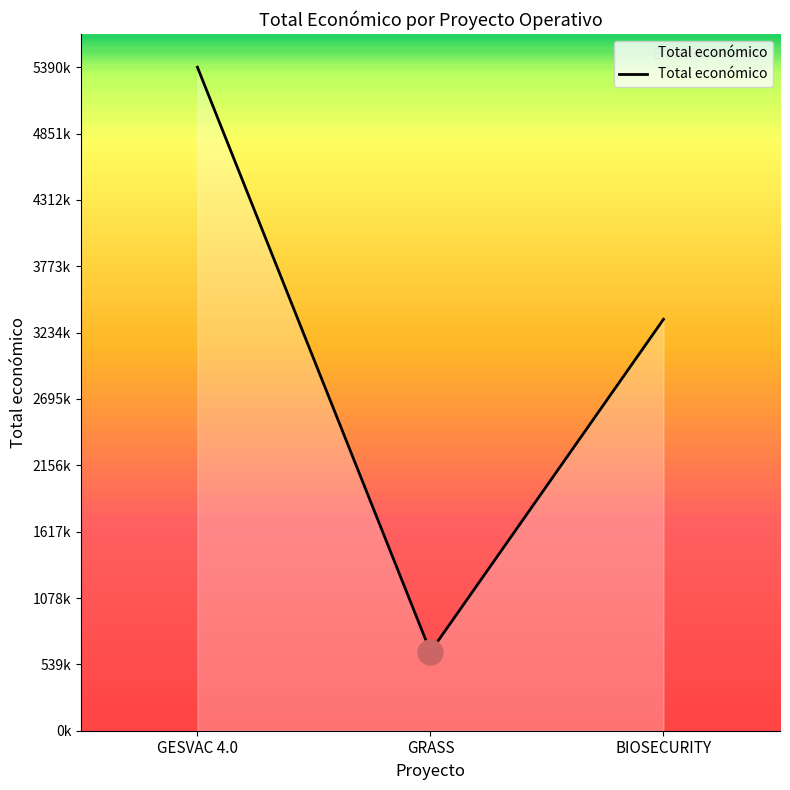

What is the value of the 1st point from the left?

5390598